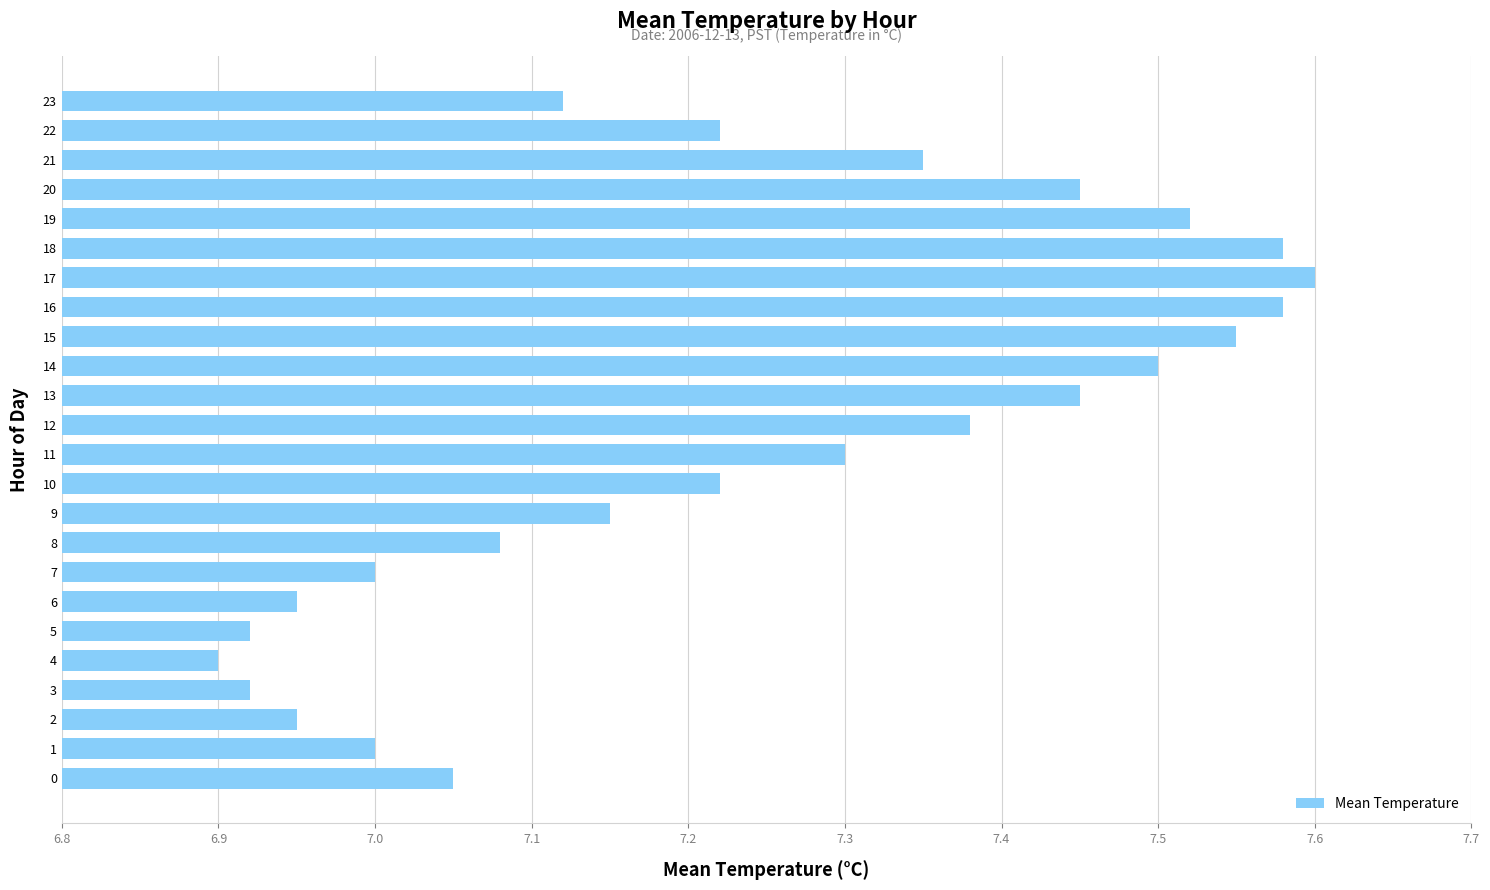

What is the sum of all values?

173.7